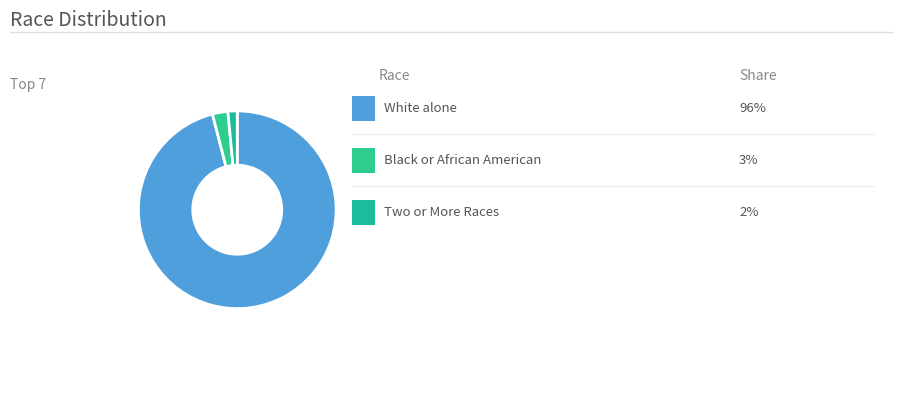

How many segments does this pie chart have?

3